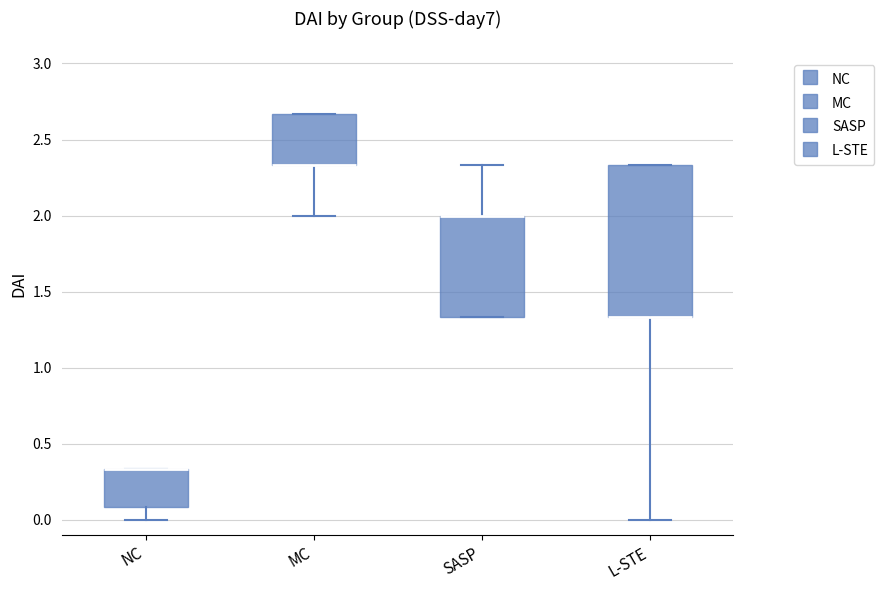

Reading left to right, read every box against the y-axis: the position of its median line, the range the box covers, and the ends of its whiskers. The values are not printed on the chart, so give them approximately, as read against the axis.

NC: median 0.35 (drawn on the box's upper edge), box 0.10 to 0.35, whiskers 0.00 to 0.35
MC: median 2.35 (drawn on the box's lower edge), box 2.35 to 2.65, whiskers 2.00 to 2.65
SASP: median 2.00 (drawn on the box's upper edge), box 1.35 to 2.00, whiskers 1.35 to 2.35
L-STE: median 1.35 (drawn on the box's lower edge), box 1.35 to 2.35, whiskers 0.00 to 2.35